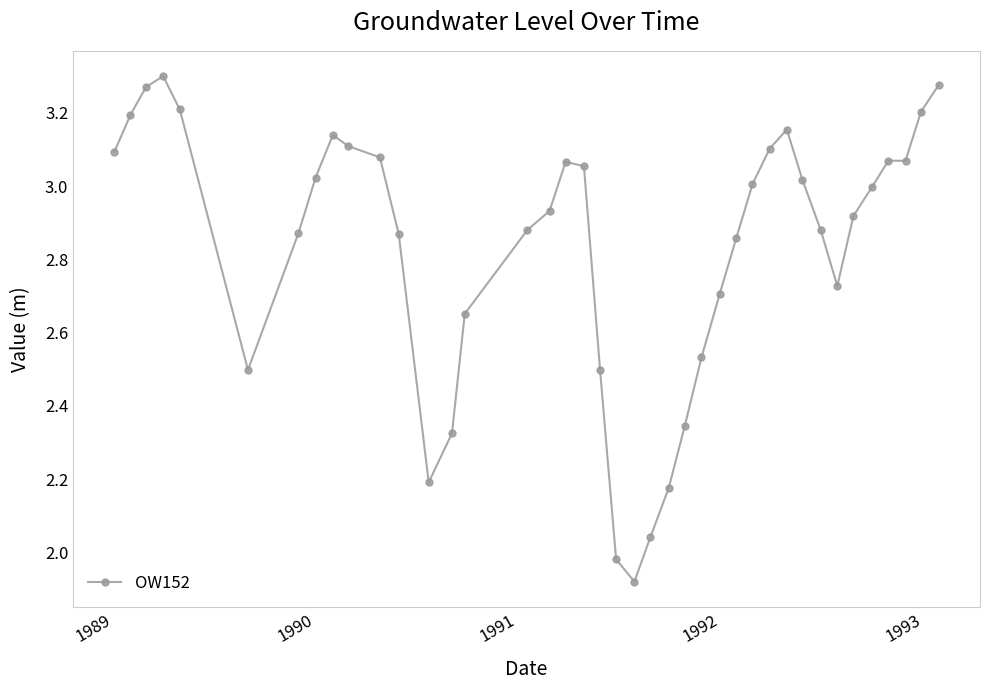

How many distinct data groups are displayed?

1